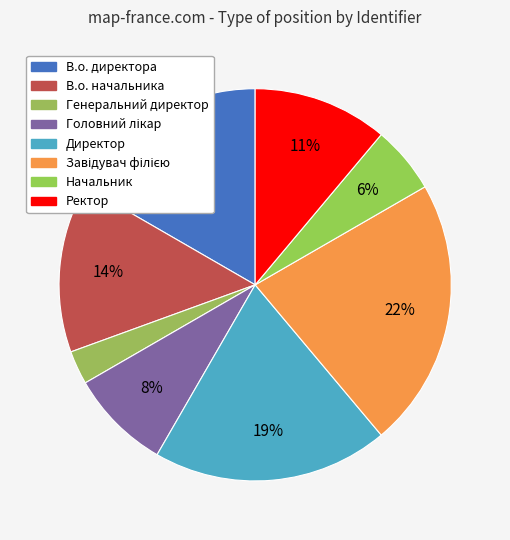

What percentage is the Директор slice, to the nearest percent?

19%